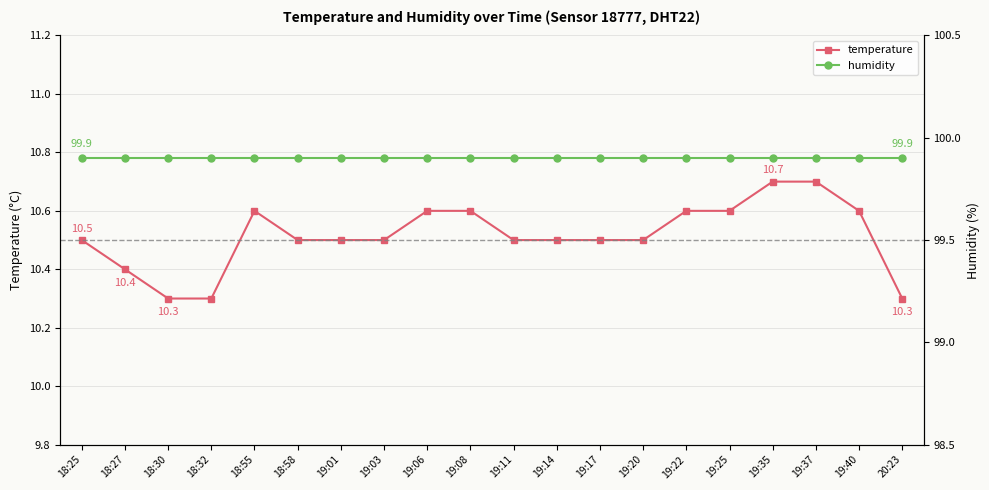

Read the temperature value at 18:25.

10.5